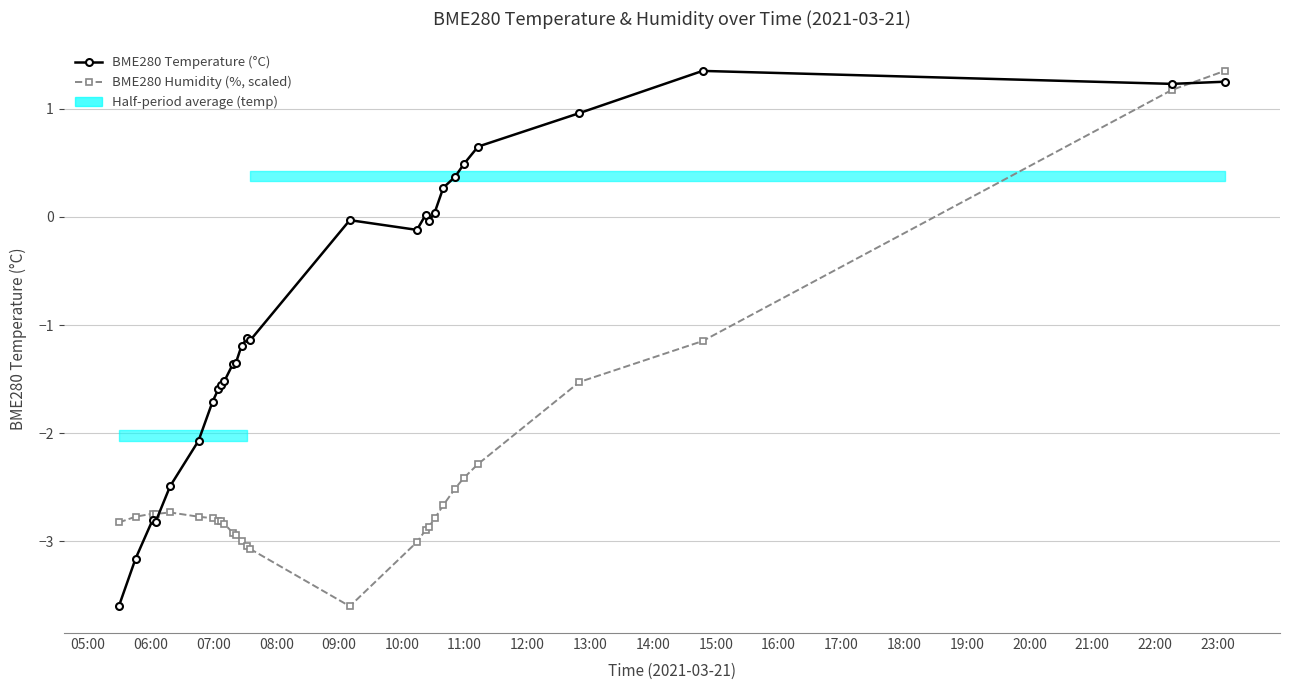

What is the minimum value for BME280 Temperature (°C)?

-3.6